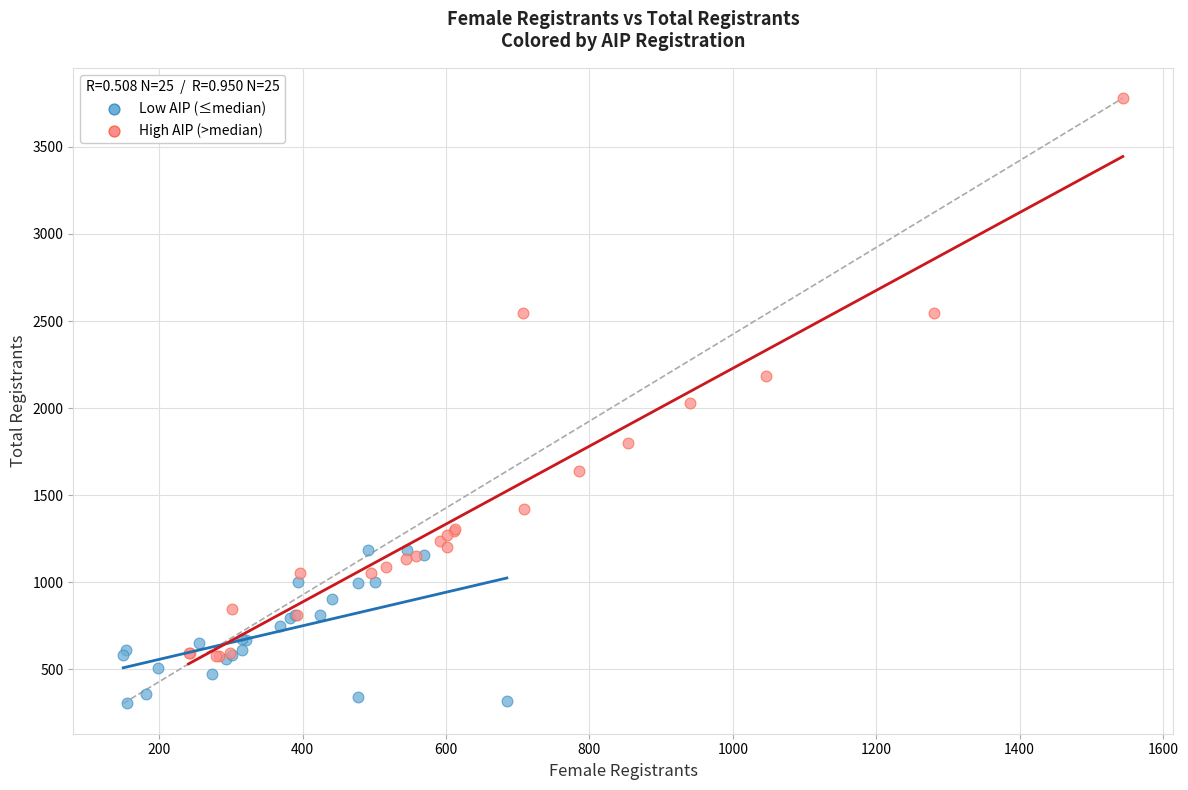

What are all the series names shown in the legend?

Low AIP (≤median), High AIP (>median)